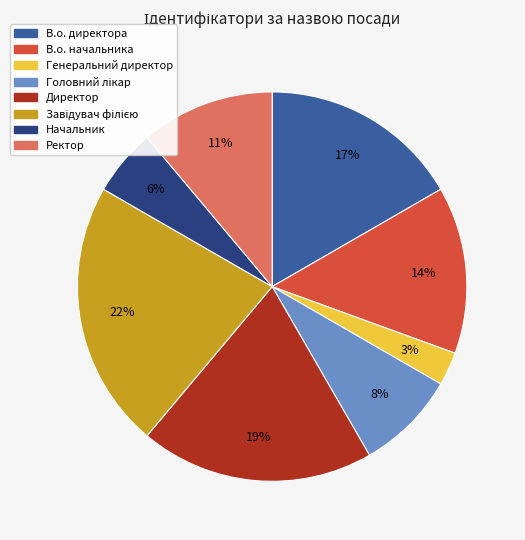

To the nearest percent, what is the average slice percentage?

12%